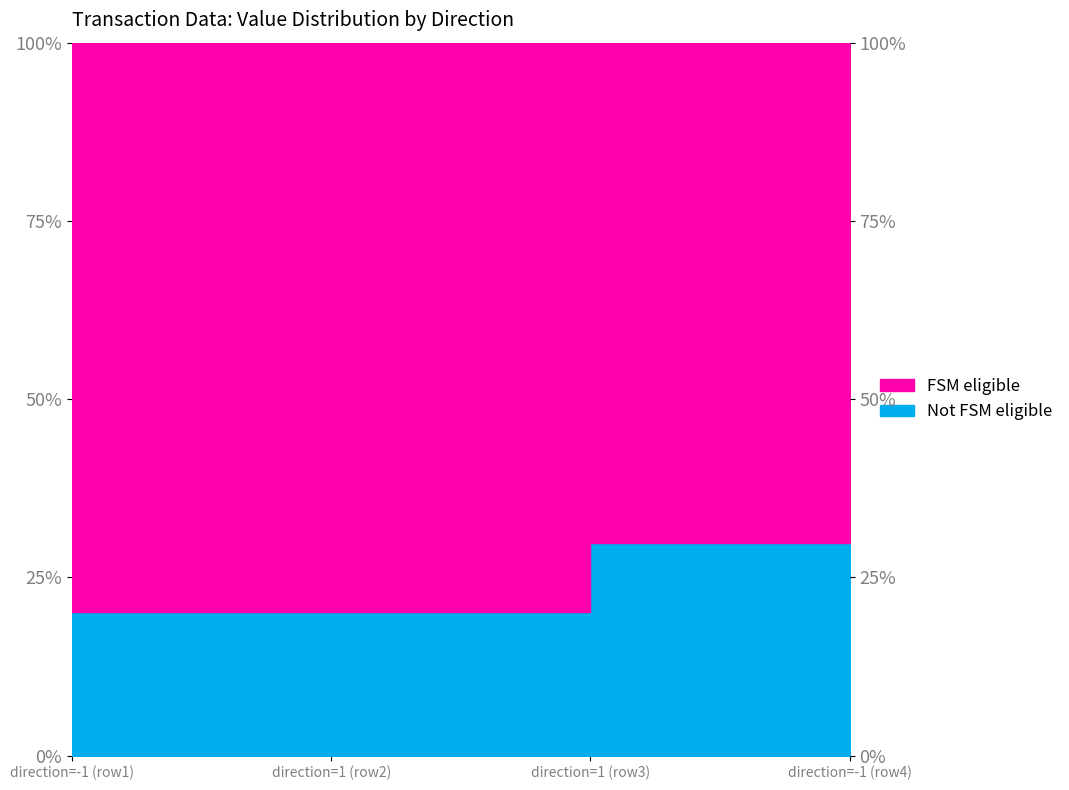

Is it true that the value at direction=-1 (row4) is 0.2?

False